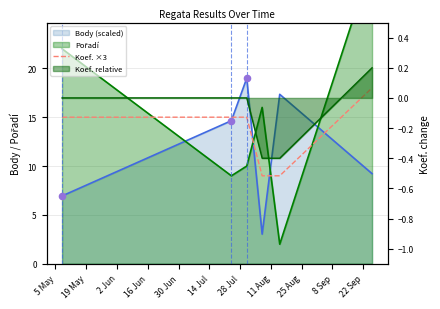

Between 2 Jun and 5 May, which is larger?

2 Jun